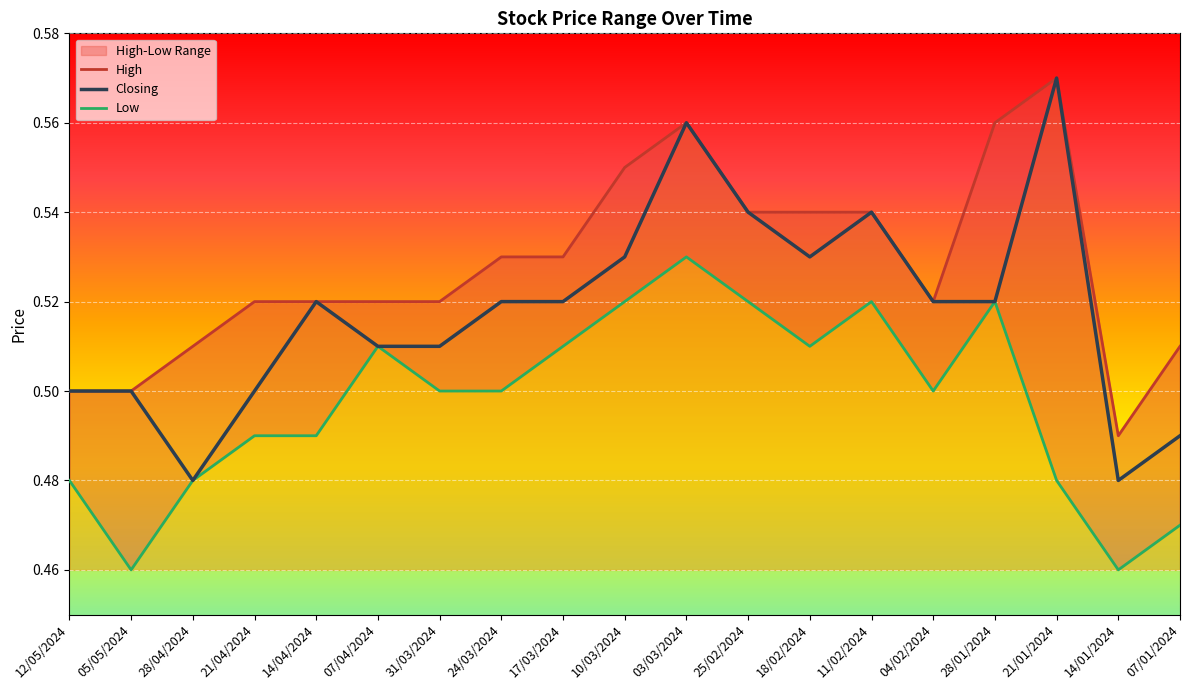

Rank the series by their average value, from highest to lowest.

High, Closing, Low